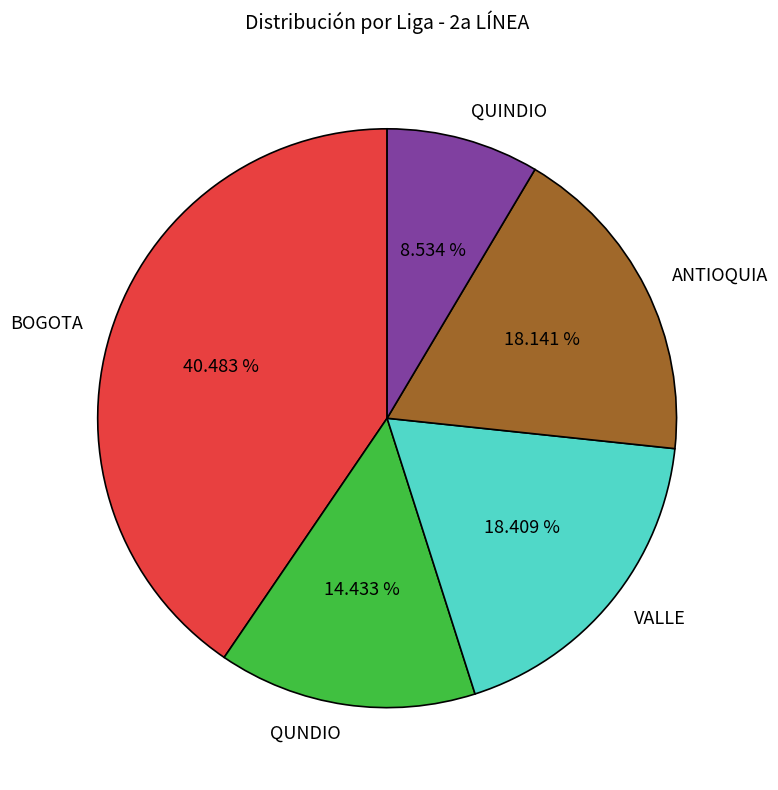

Which category has the smallest portion of the pie?

QUINDIO